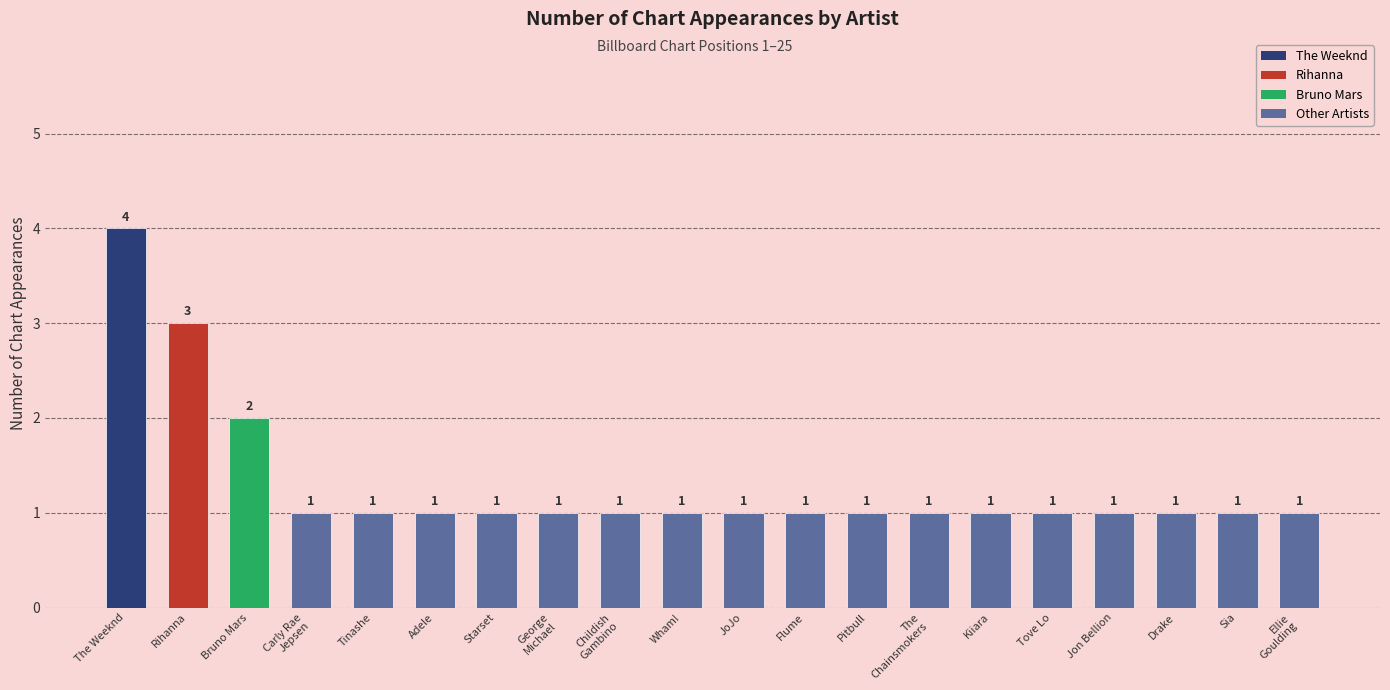

What is the maximum value shown in the chart?

4